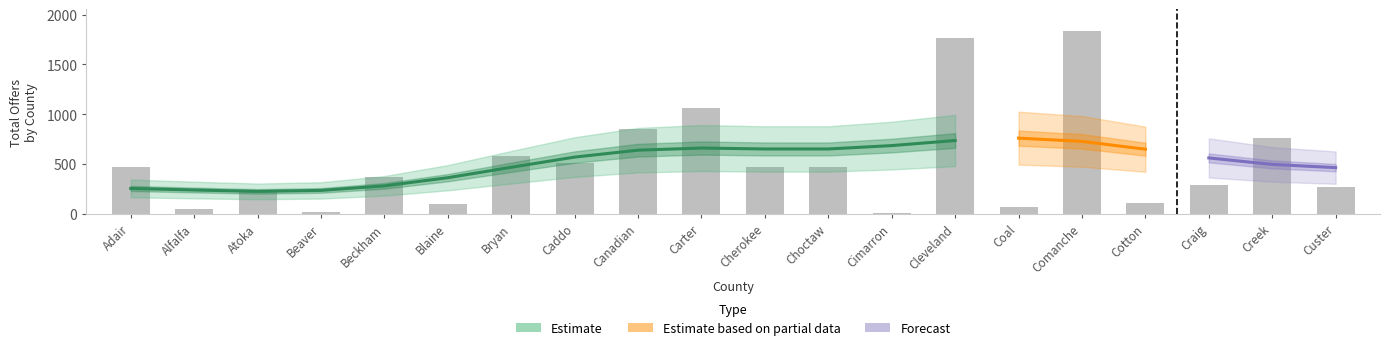

Is it true that the value at Atoka is 239?

True